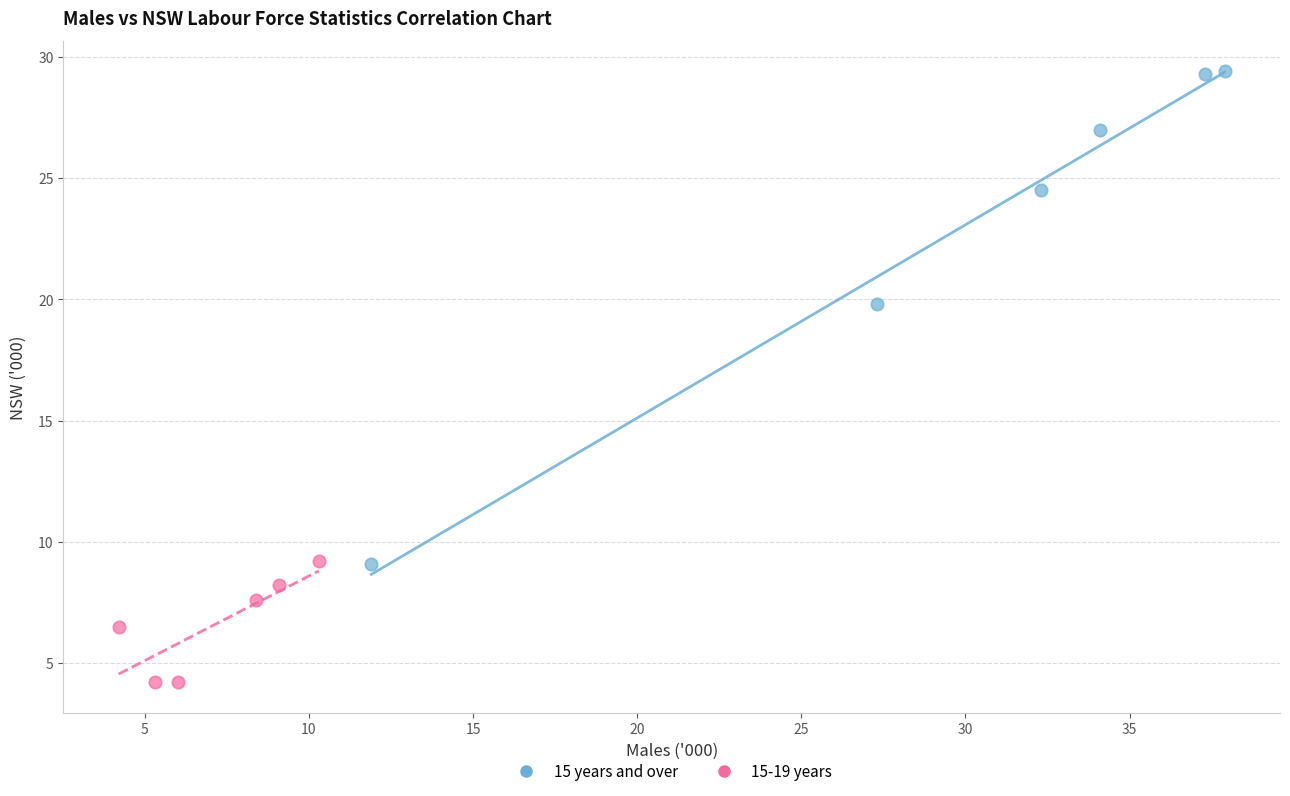

Which series contains the lowest Y value?

15-19 years